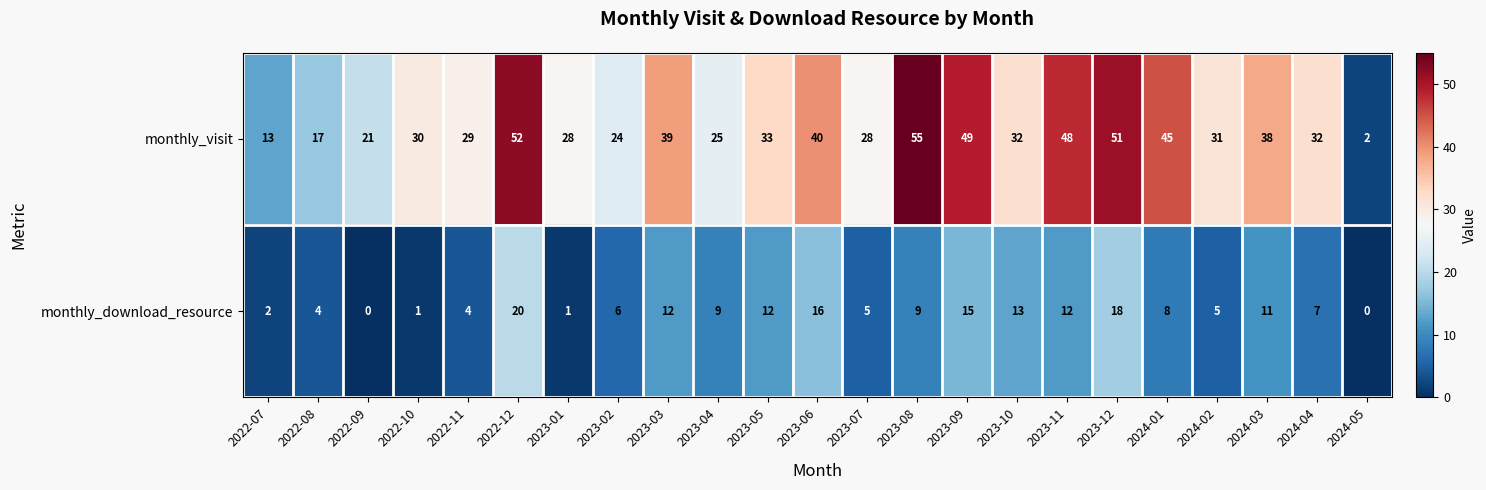

Rank the series at 2022-09 from lowest to highest value.

monthly_download_resource, monthly_visit